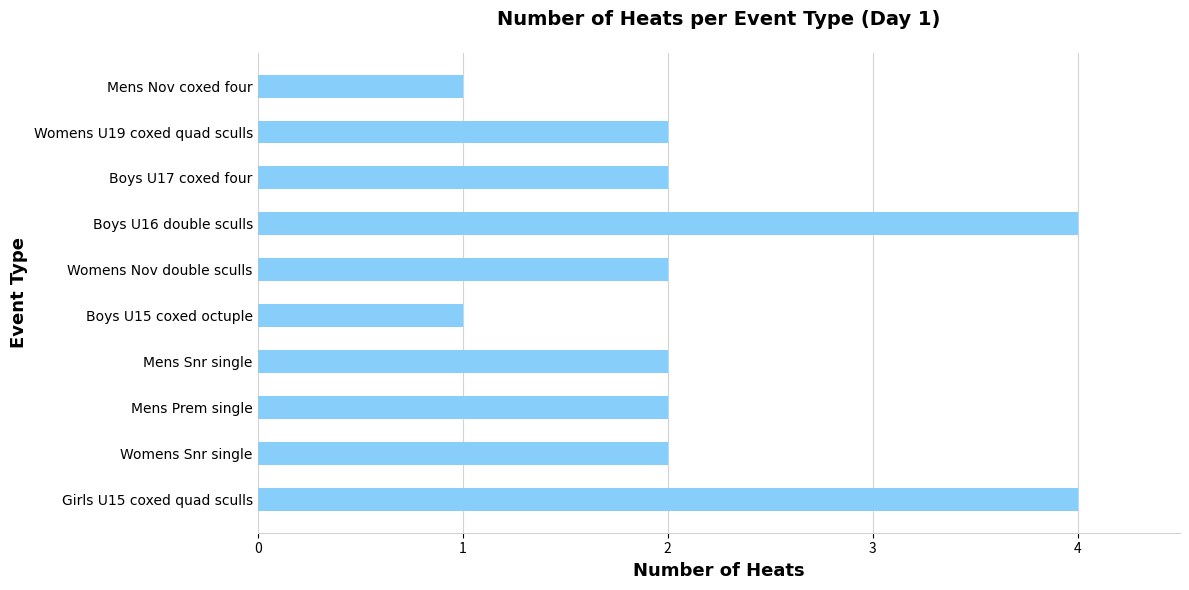

How many series are shown in this chart?

1